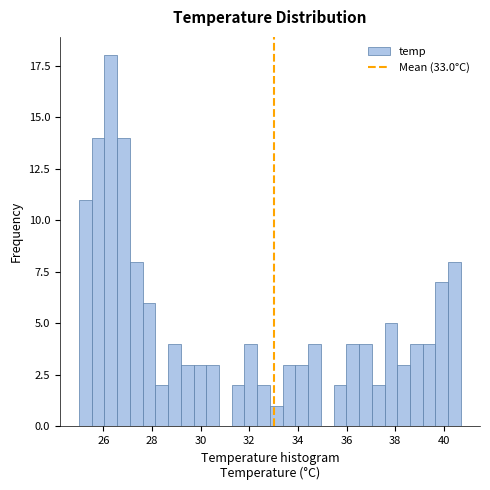

Around what value on the x-axis is the tallest bar? Give the approximate position of its centre, as read against the axis.

26.4